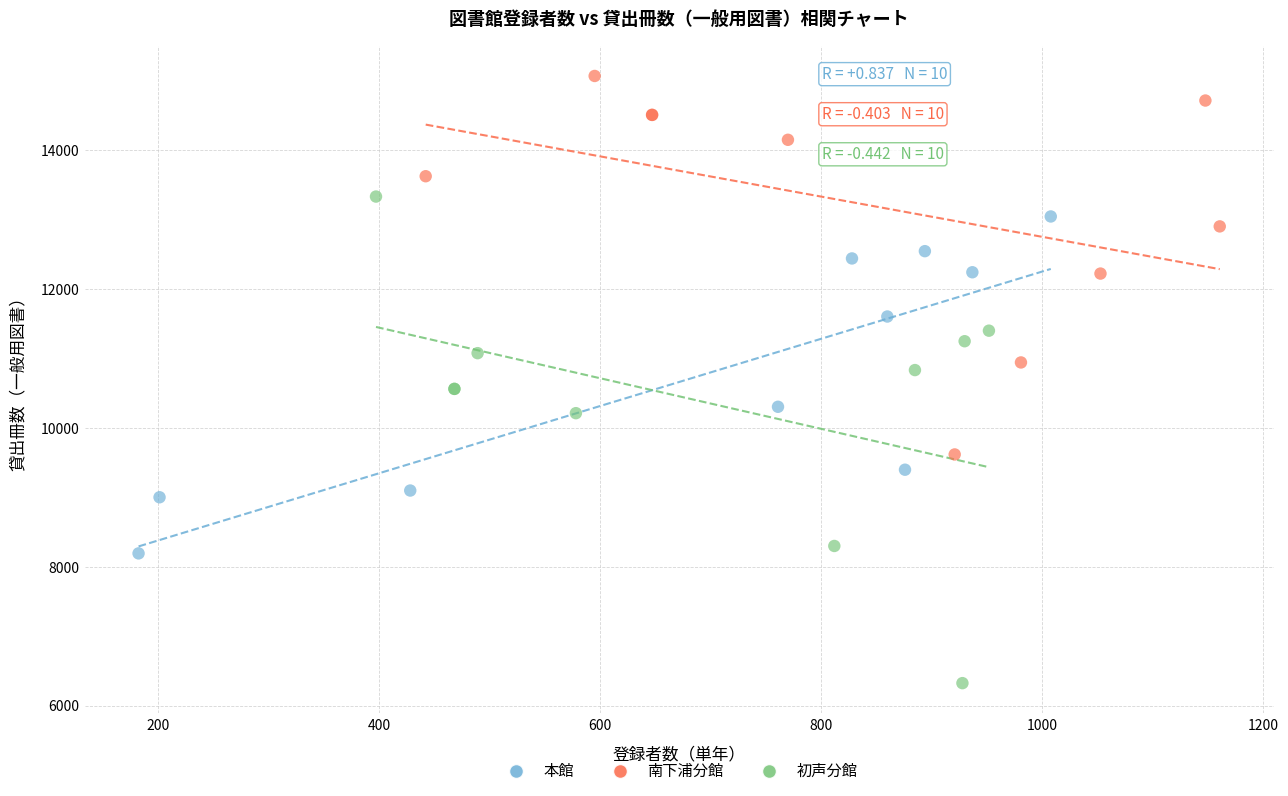

Which series has the widest spread of Y values?

初声分館